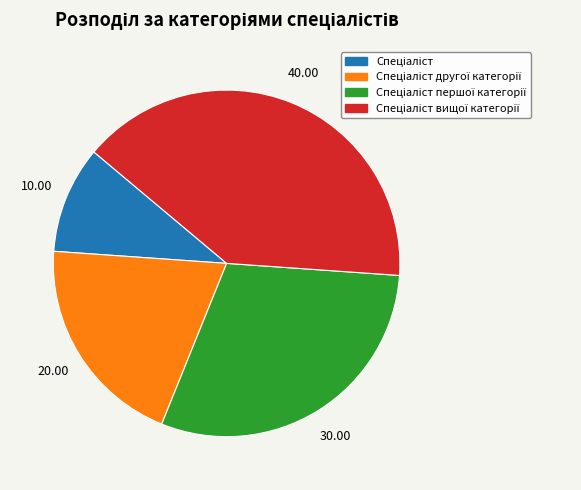

Is there a majority slice in this chart?

No